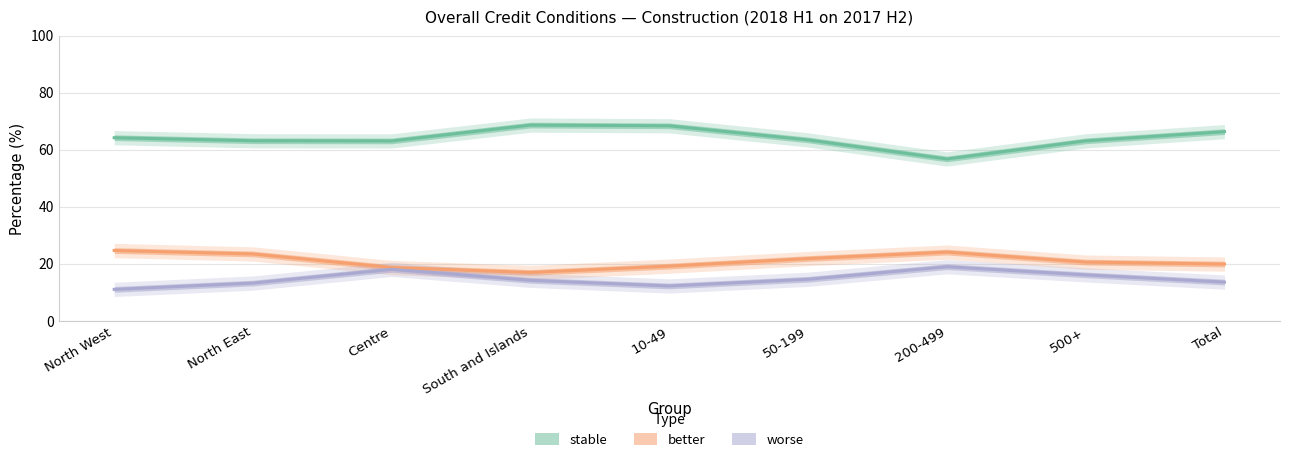

What is the label of the 2nd point from the right?

500+